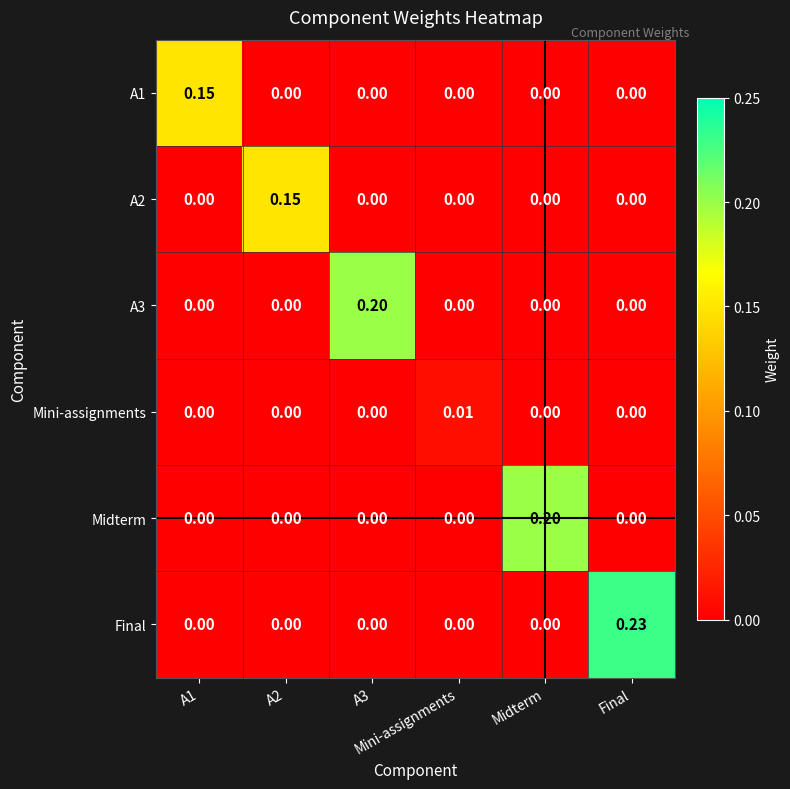

What is the total value across all series at A3?

0.2